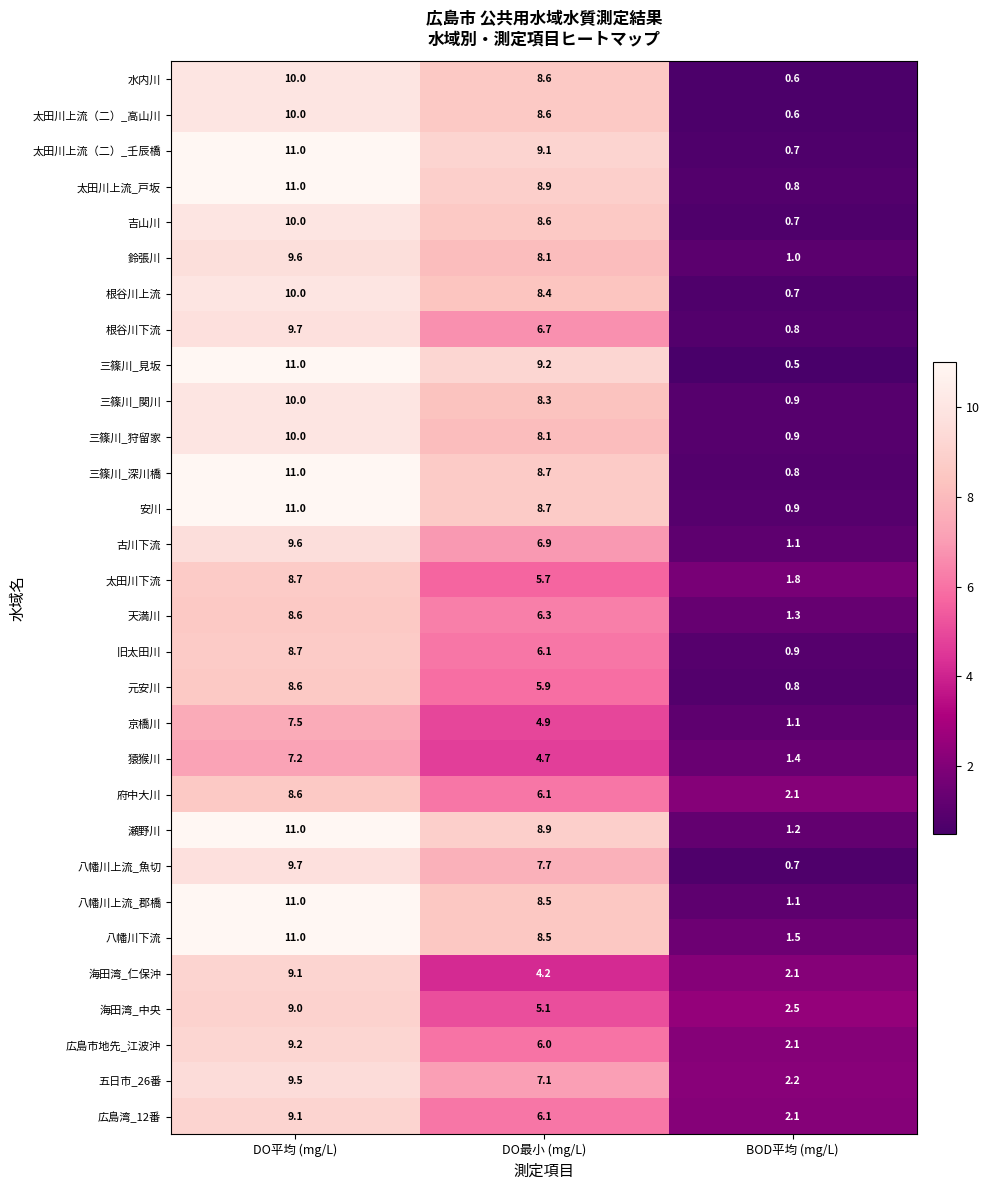

Which series has the largest total across all categories?

瀬野川